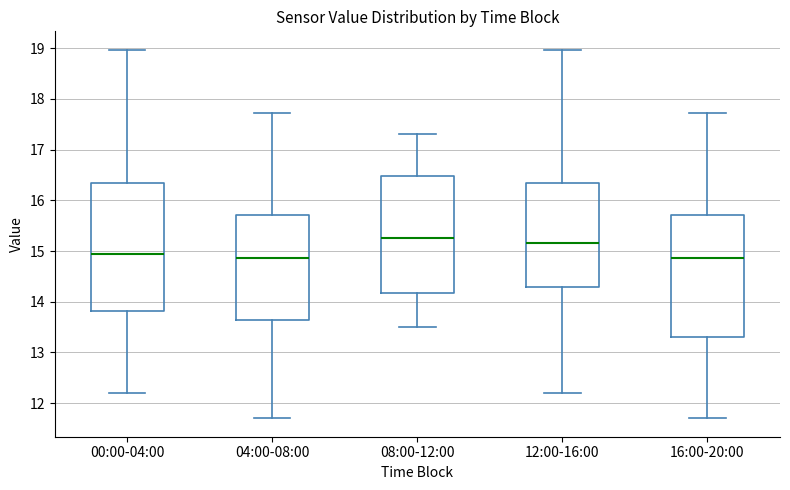

Reading left to right, transcribe this box plot: for each box, give where its median line is, the range the box spans, and where its two whiskers end, as read against the y-axis. The values are not printed on the chart, so give them approximately, as read against the axis.

00:00-04:00: median 15.0, box 13.8 to 16.3, whiskers 12.2 to 19.0
04:00-08:00: median 14.9, box 13.6 to 15.7, whiskers 11.7 to 17.7
08:00-12:00: median 15.3, box 14.2 to 16.5, whiskers 13.5 to 17.3
12:00-16:00: median 15.2, box 14.3 to 16.3, whiskers 12.2 to 19.0
16:00-20:00: median 14.9, box 13.3 to 15.7, whiskers 11.7 to 17.7